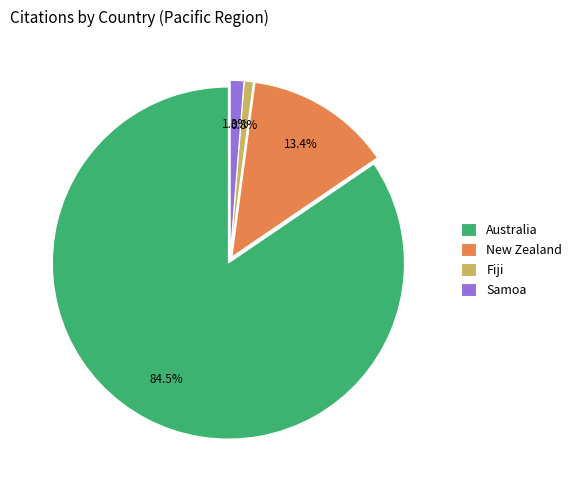

The Fiji slice represents 1% of the pie. True or false?

True